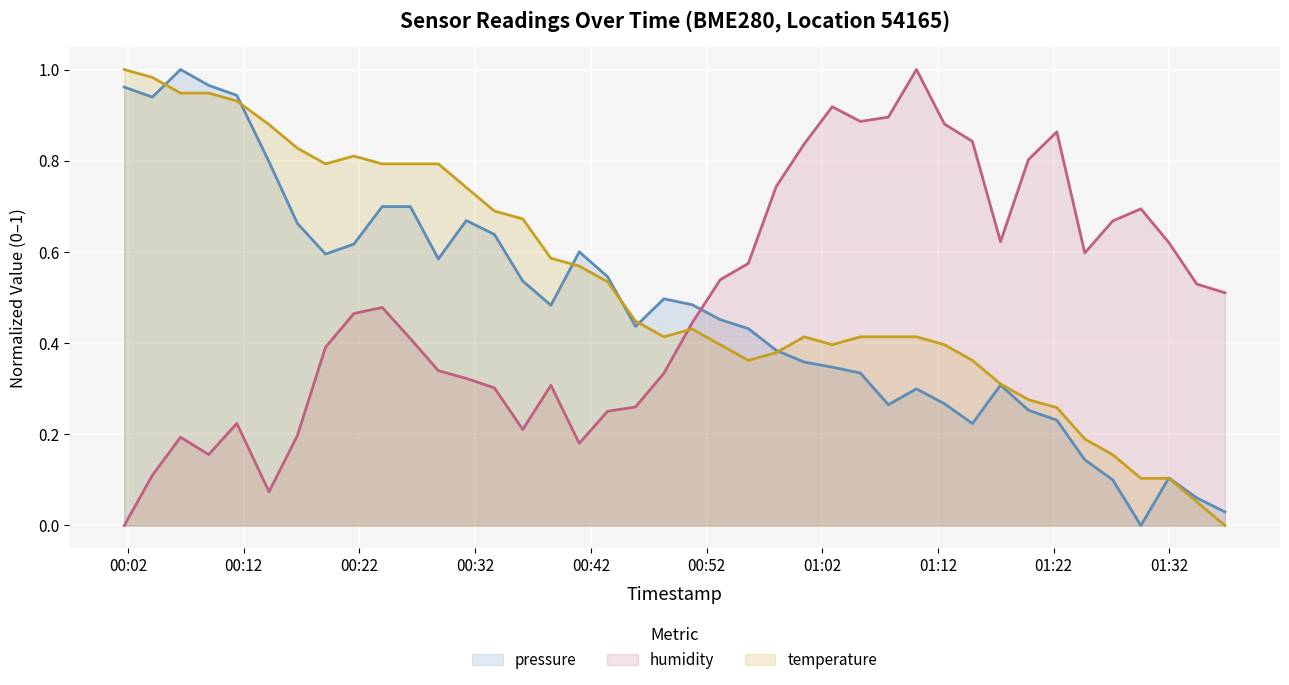

True or false: humidity and pressure intersect in this chart.

True